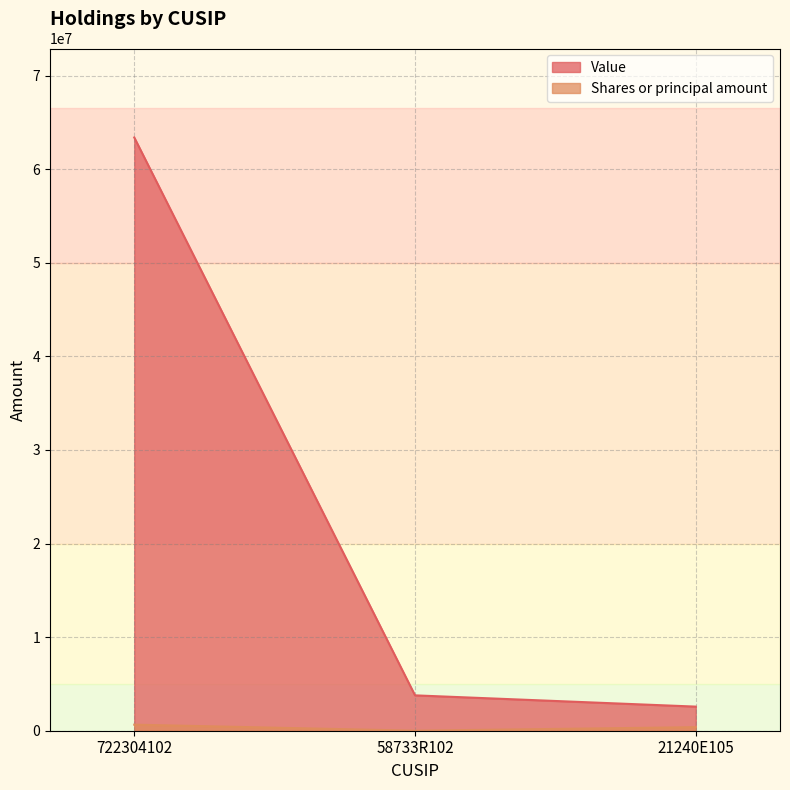

How many lines are shown in the chart?

2